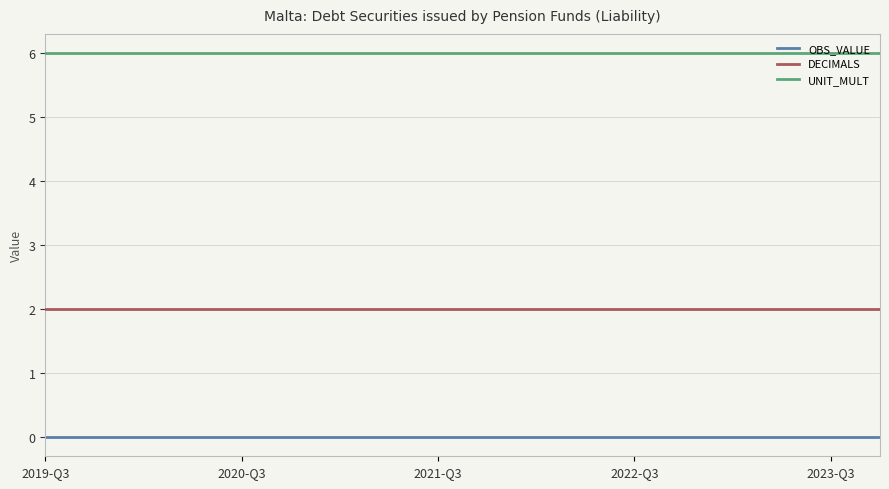

What is the maximum value for UNIT_MULT?

6